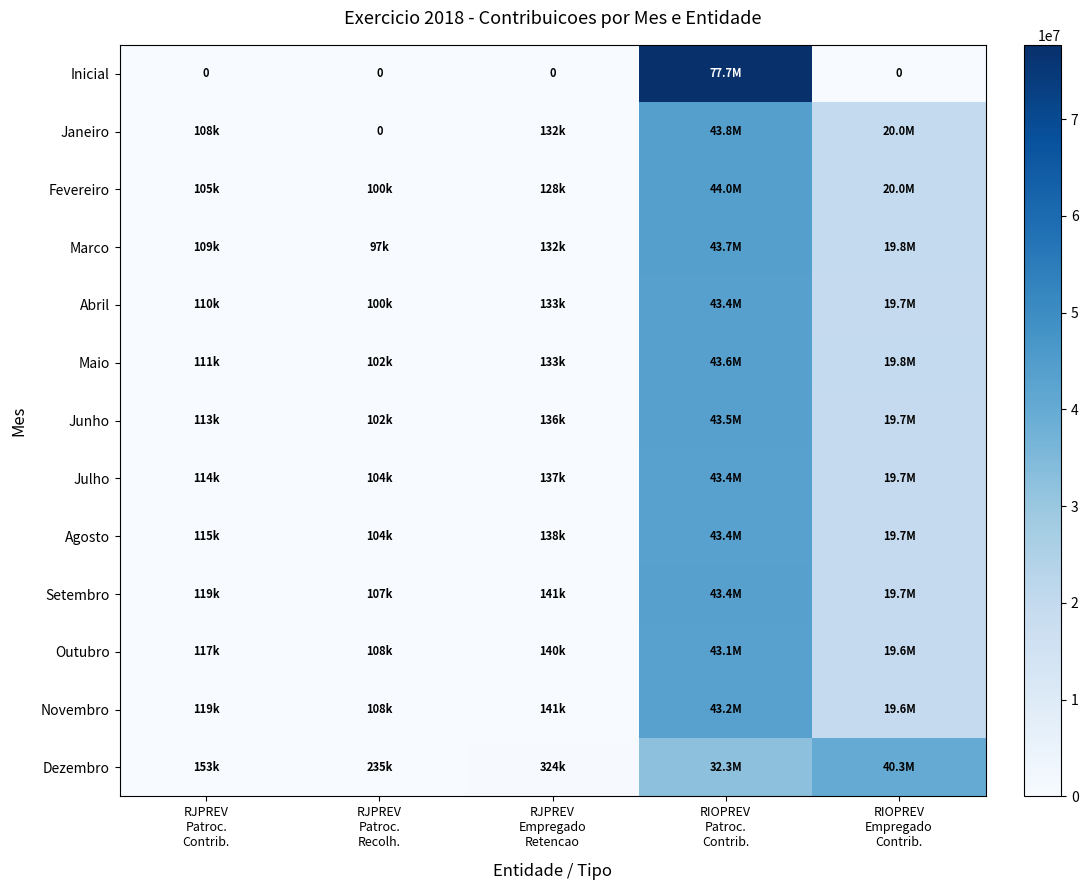

At which label is Julho closest to 21741381?

RIOPREV Empregado Contrib.